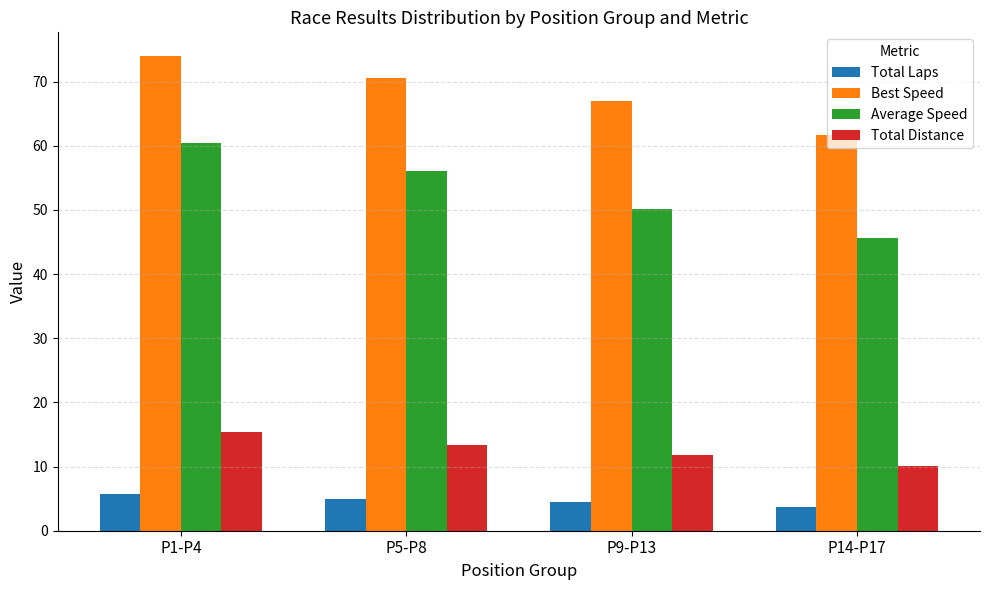

Which series has the largest range (max minus min)?

Average Speed